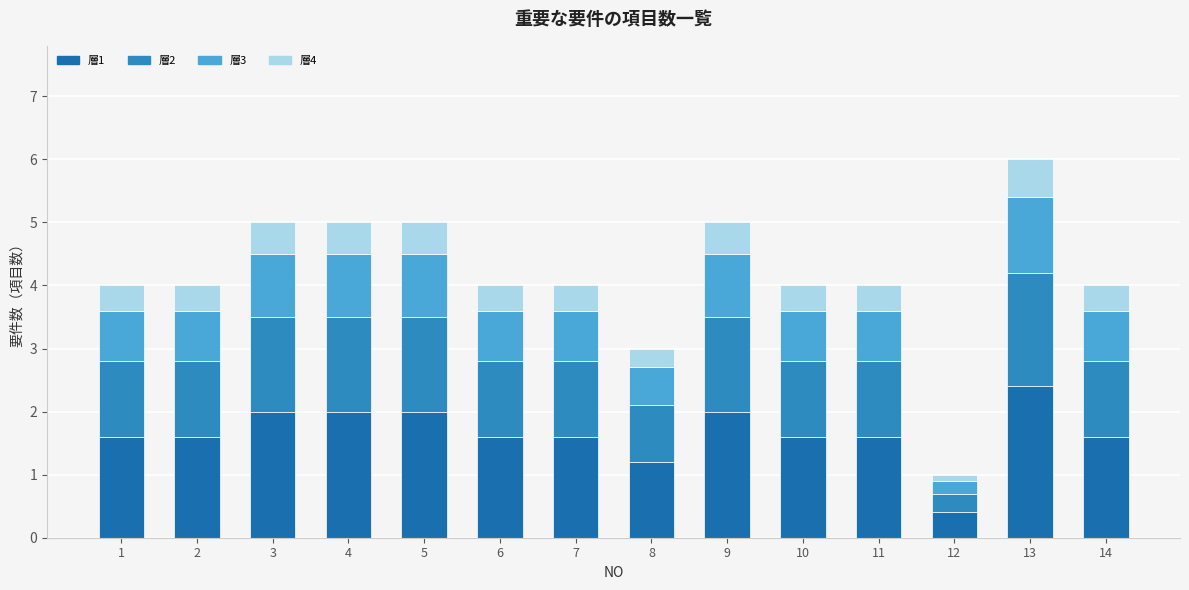

What is the highest value of the 層1 series?

2.4